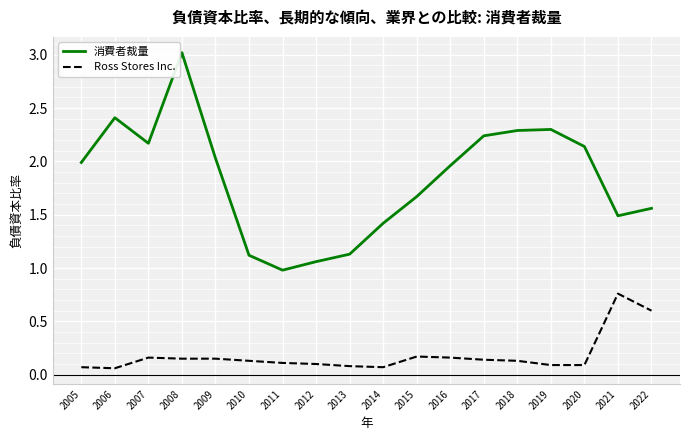

What is the maximum value for 消費者裁量?

3.0